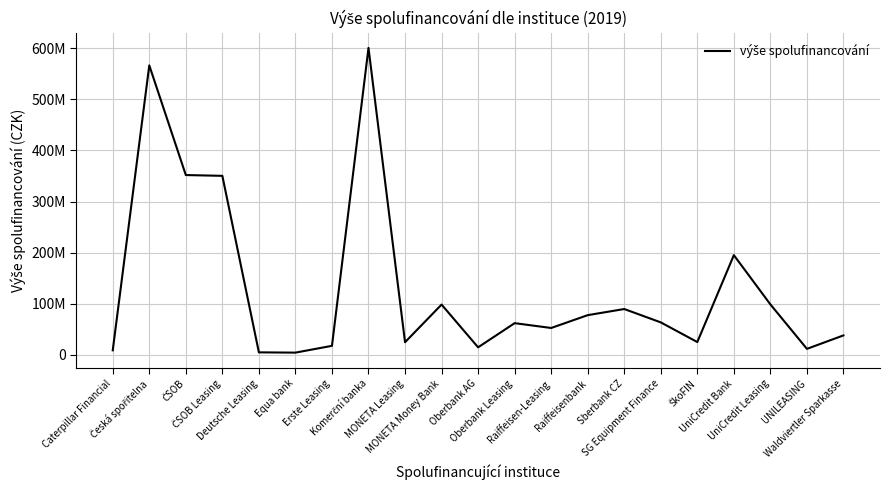

Does the chart have visible grid lines?

Yes